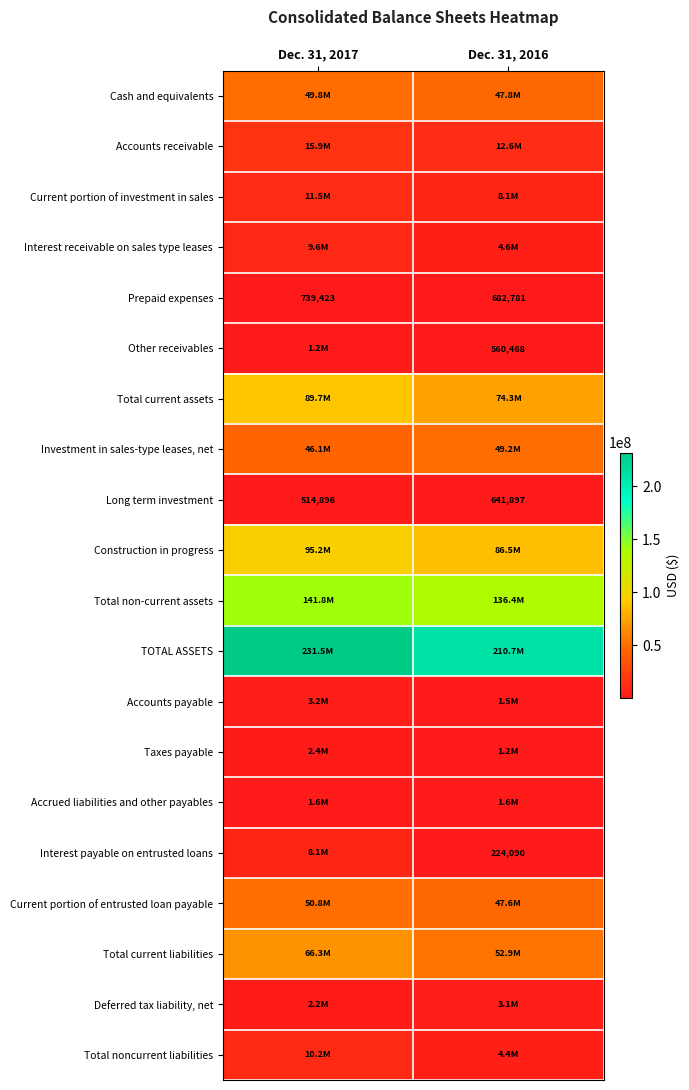

What is the difference between the maximum and minimum values in the Prepaid expenses series?

56642